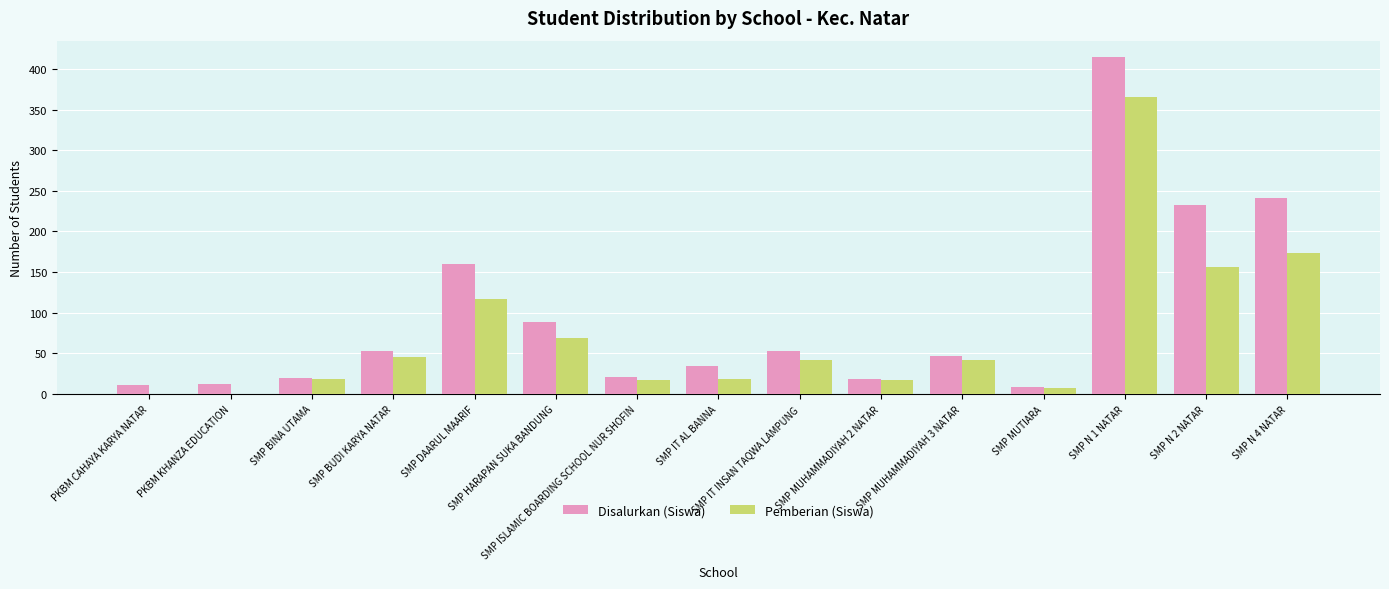

Which series has the largest total across all categories?

Disalurkan (Siswa)